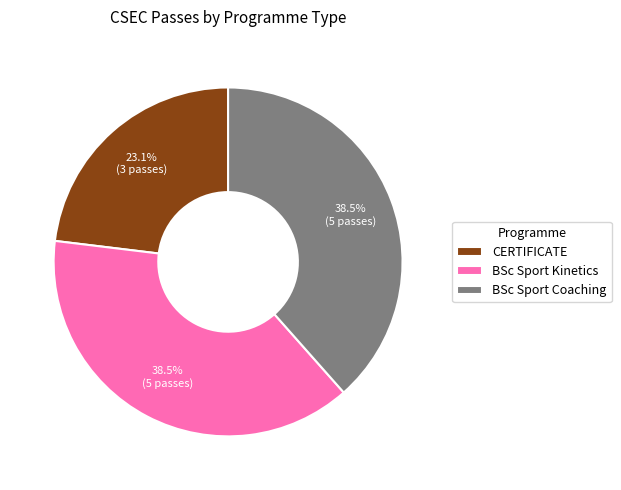

Is the sum of BSc Sport Kinetics and CERTIFICATE greater than half?

Yes